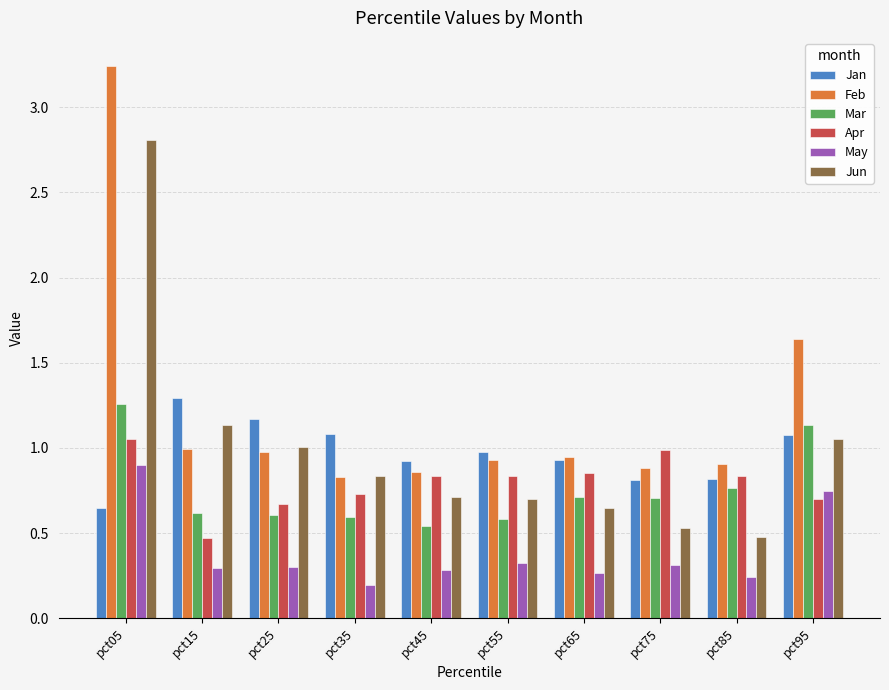

What is the difference between the maximum and minimum values in the Jun series?

2.3